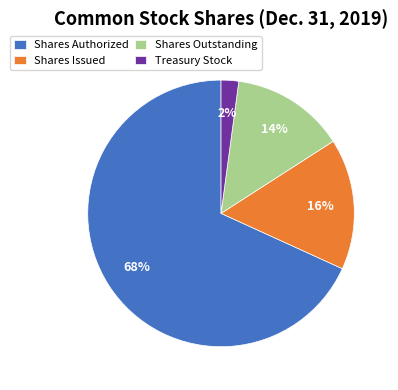

Is the sum of Shares Outstanding and Shares Issued greater than half?

No